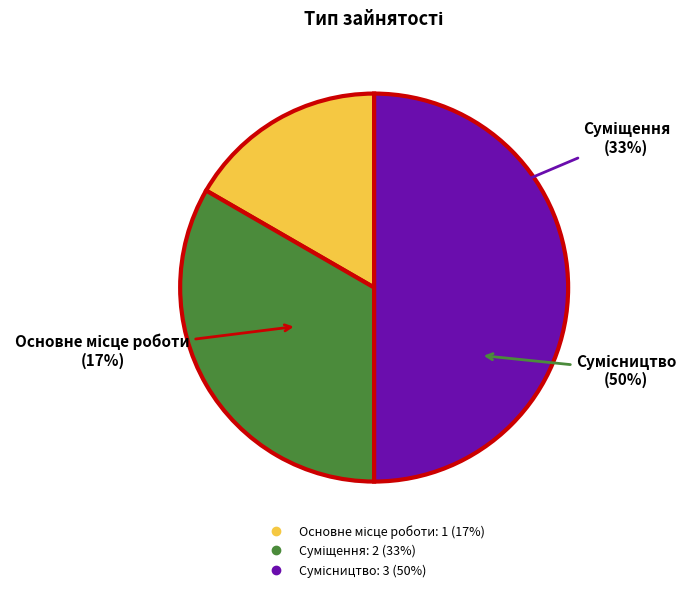

Is Суміщення the majority of the pie?

No